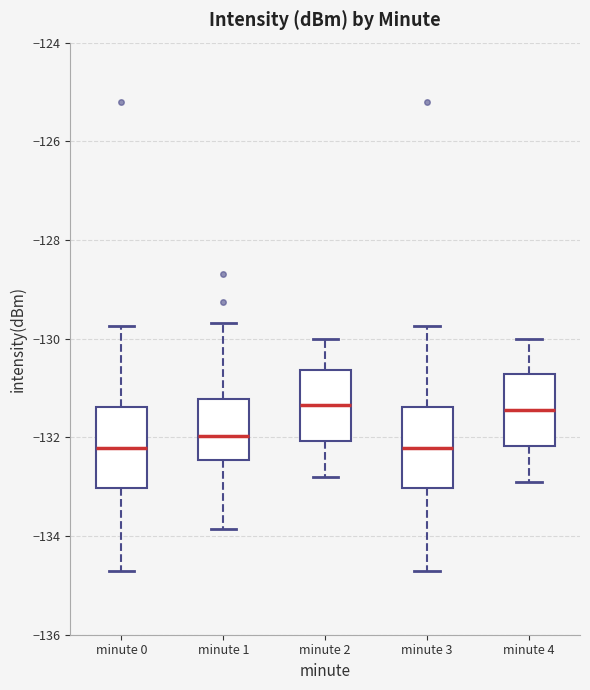

Reading left to right, read every box against the y-axis: the position of its median line, the range the box covers, and the ends of its whiskers. The values are not printed on the chart, so give them approximately, as read against the axis.

minute 0: median -132.2, box -133.0 to -131.4, whiskers -134.8 to -129.8
minute 1: median -132.0, box -132.4 to -131.2, whiskers -133.8 to -129.6
minute 2: median -131.4, box -132.0 to -130.6, whiskers -132.8 to -130.0
minute 3: median -132.2, box -133.0 to -131.4, whiskers -134.8 to -129.8
minute 4: median -131.4, box -132.2 to -130.8, whiskers -132.8 to -130.0